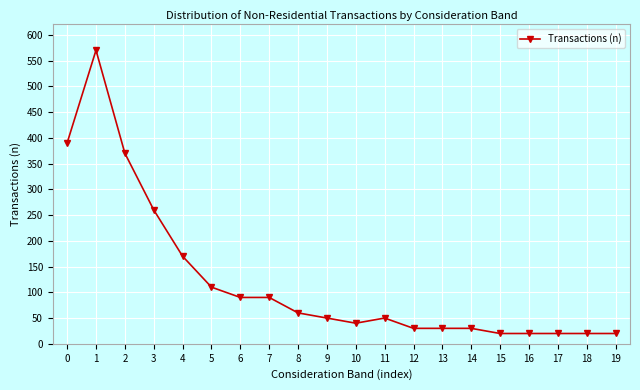

True or false: the data shows 30 at 13.

True